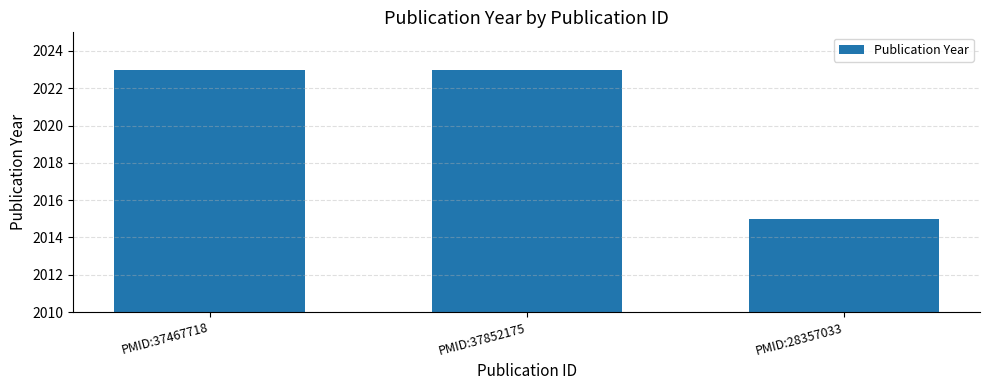

How many distinct data groups are displayed?

1